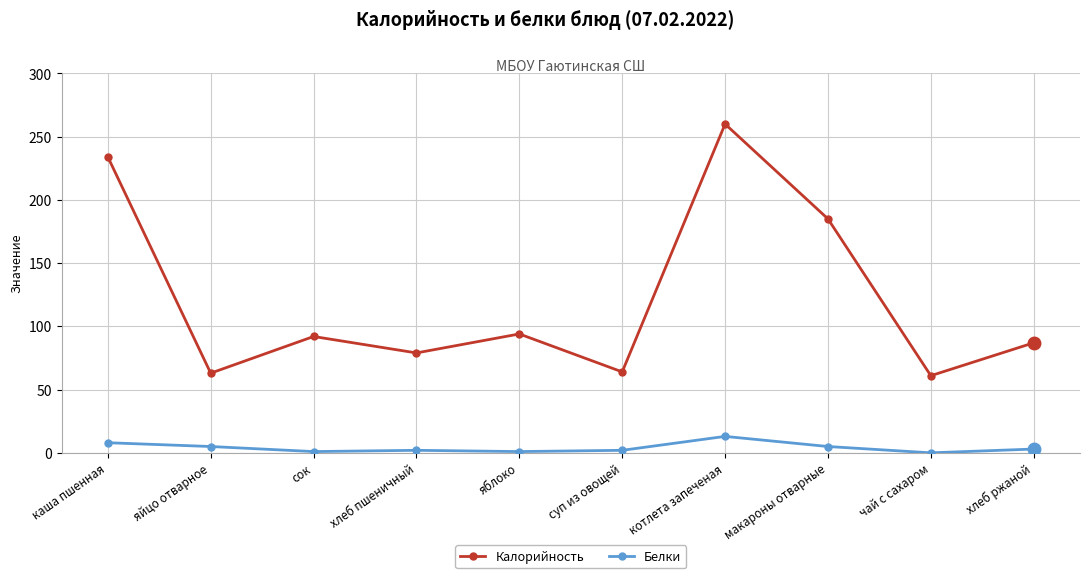

Between яблоко and чай с сахаром, which series saw the biggest shift?

Калорийность